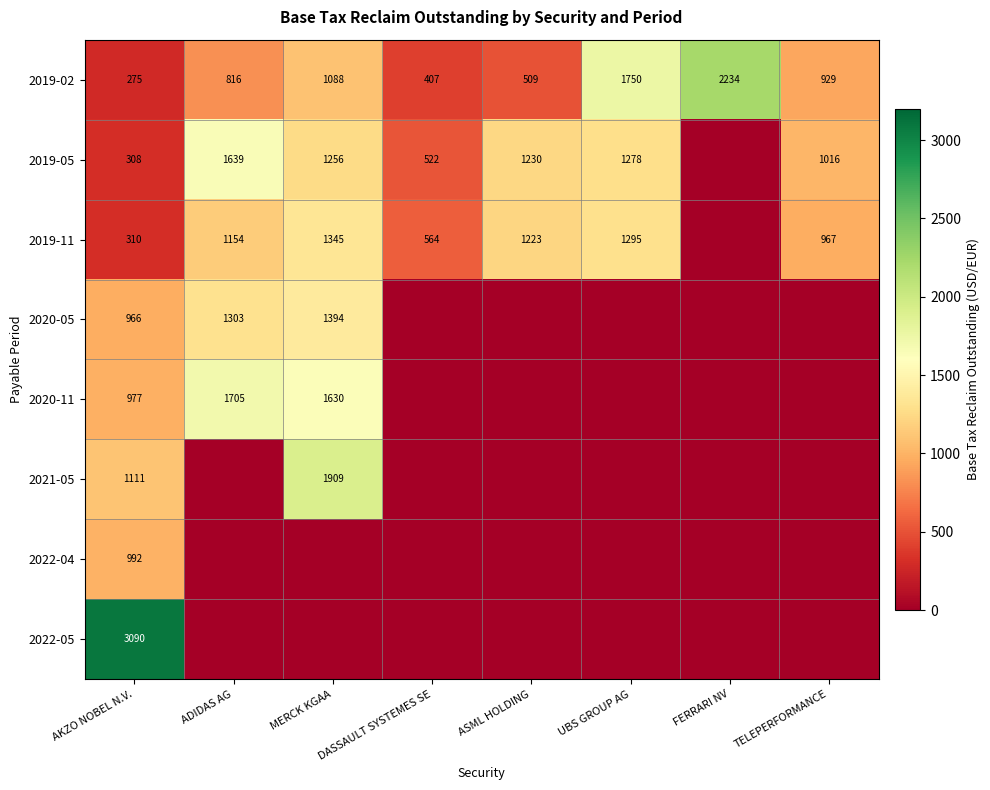

What is the spread (max minus min) of values at AKZO NOBEL N.V.?

2815